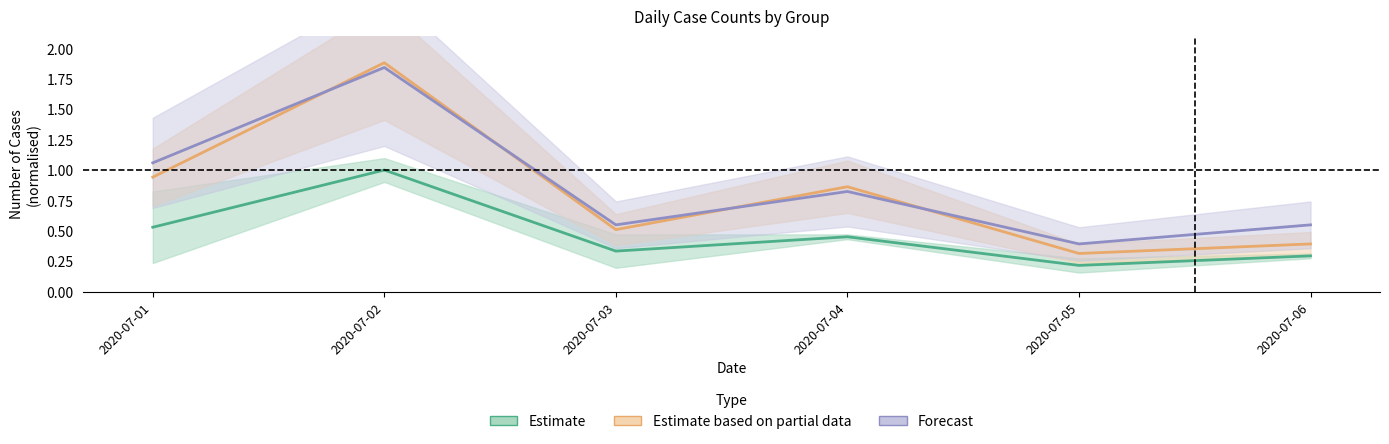

In Estimate based on partial data, how many points are higher than both neighbors (excluding endpoints)?

2